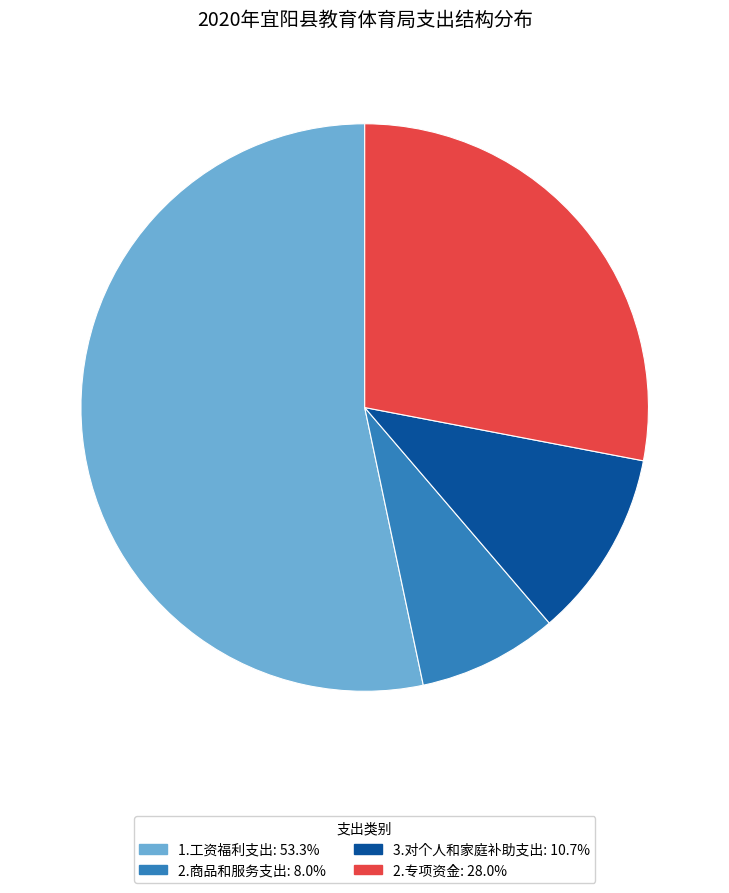

What is the ratio of the value at 1.工资福利支出: 53.3% to the value at 2.专项资金: 28.0%?

1.9